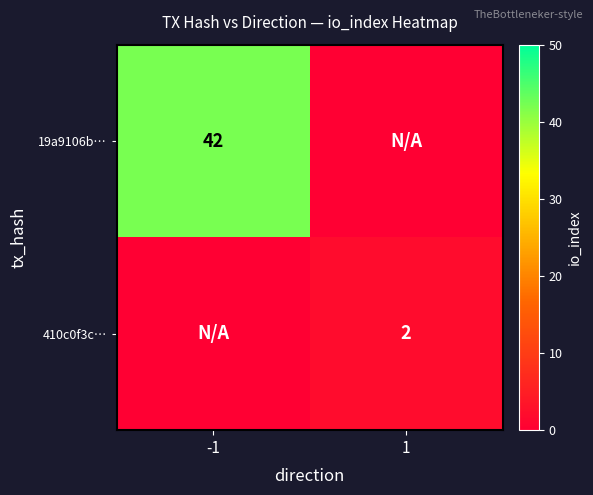

True or false: 410c0f3c… has a value of 3 at 1.

False